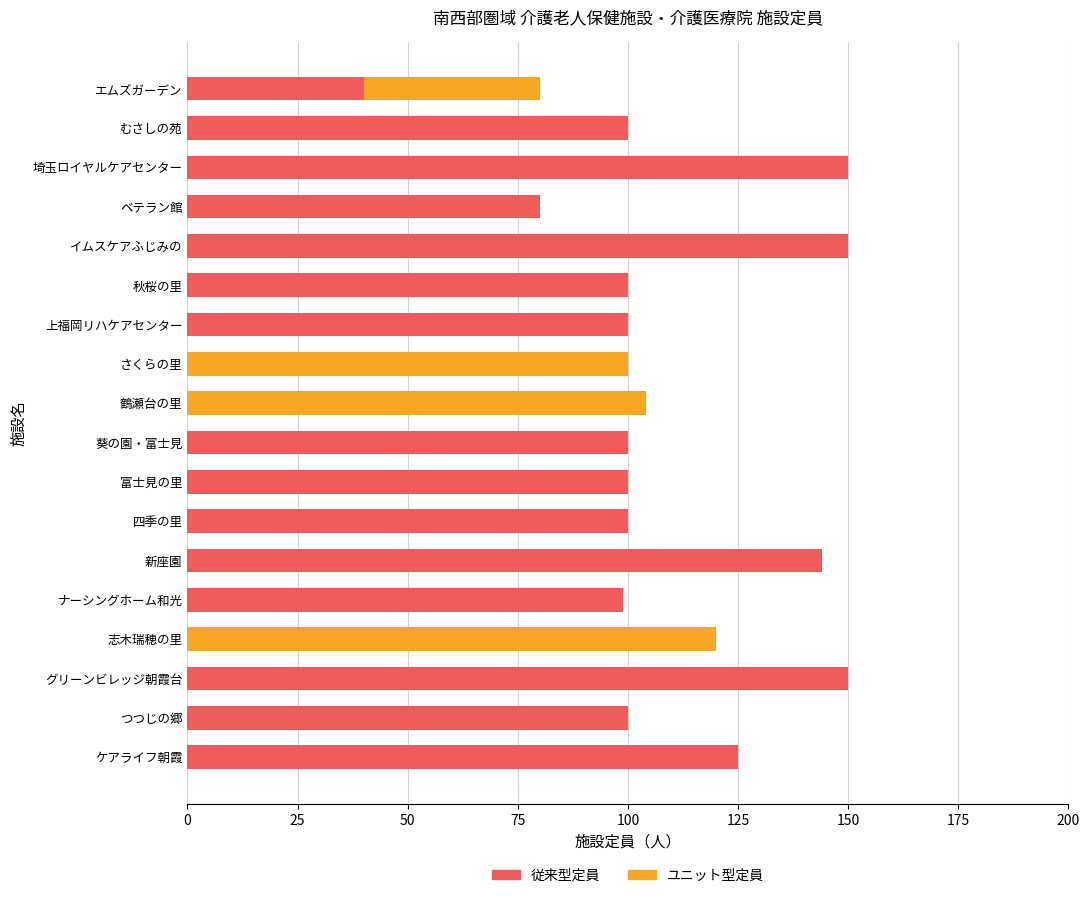

The value of 従来型定員 at グリーンビレッジ朝霞台 is 103. True or false?

False